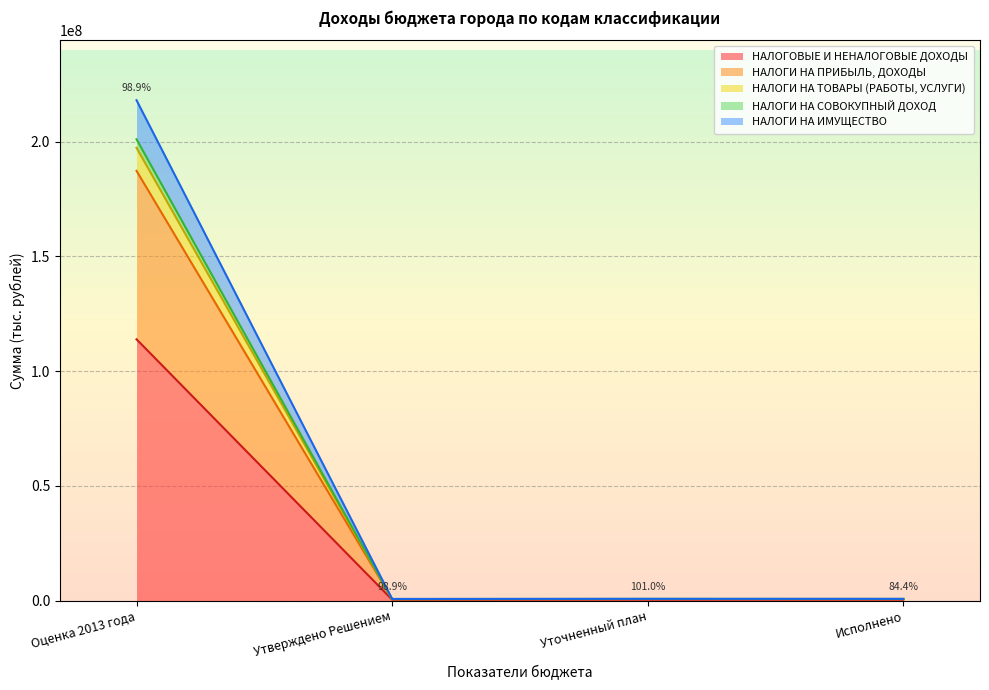

Rank the series at Исполнено from lowest to highest value.

НАЛОГИ НА ТОВАРЫ (РАБОТЫ, УСЛУГИ), НАЛОГИ НА ИМУЩЕСТВО, НАЛОГИ НА СОВОКУПНЫЙ ДОХОД, НАЛОГИ НА ПРИБЫЛЬ, ДОХОДЫ, НАЛОГОВЫЕ И НЕНАЛОГОВЫЕ ДОХОДЫ